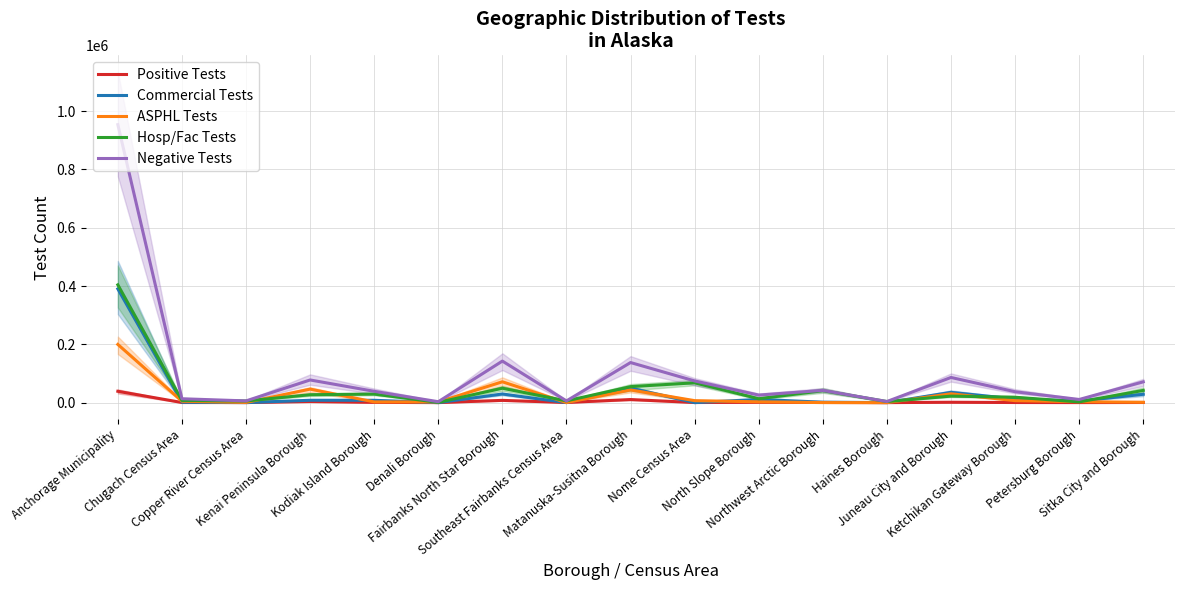

At which label is ASPHL Tests closest to 99830?

Fairbanks North Star Borough